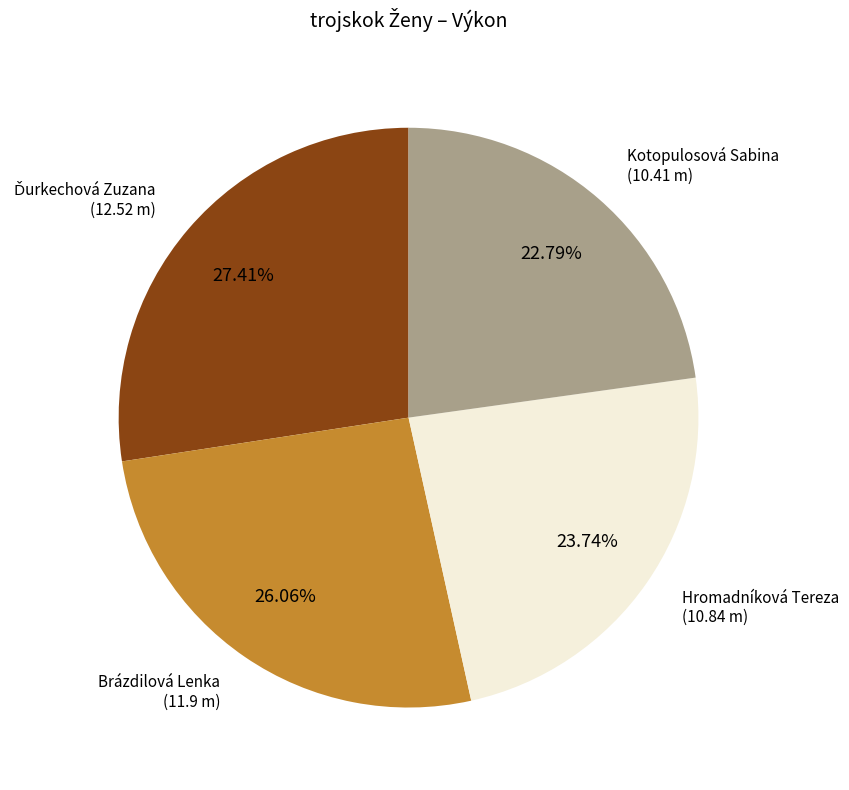

Is there a majority slice in this chart?

No